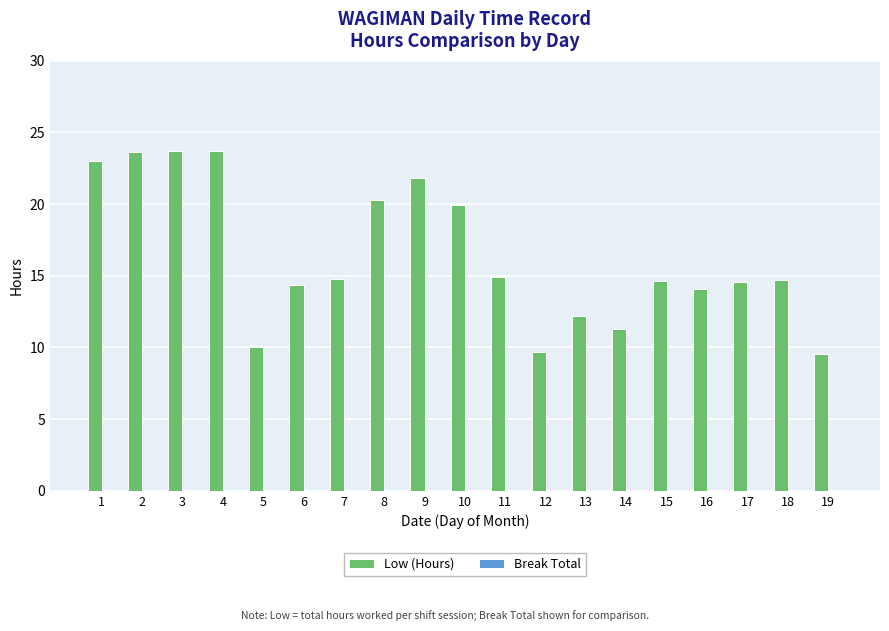

How many distinct data groups are displayed?

1